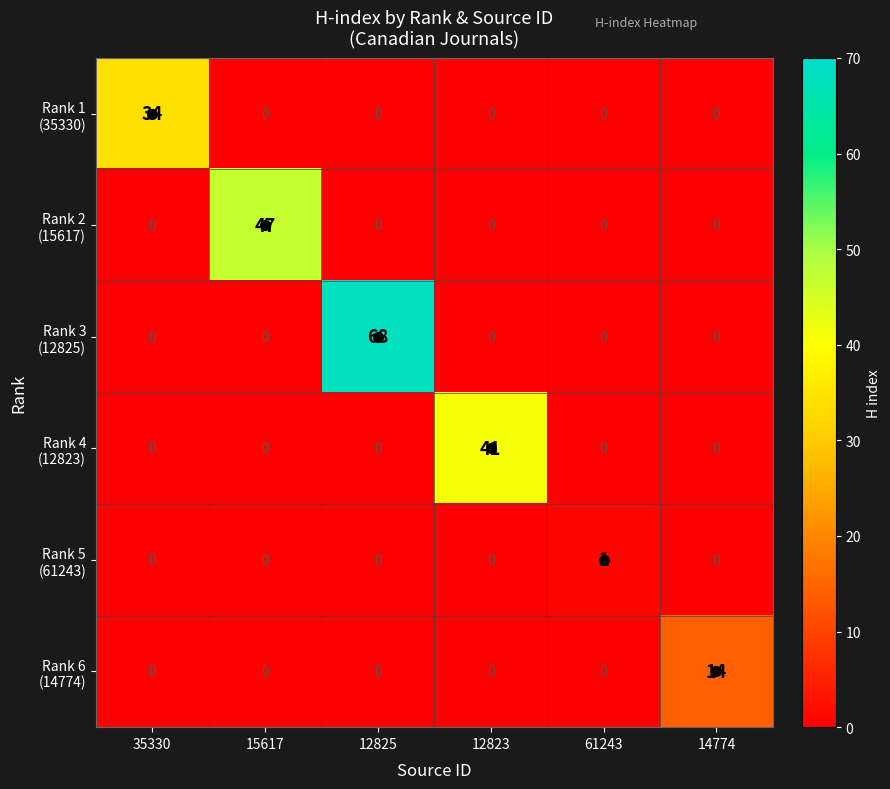

At which category is the sum across all series the highest?

12825